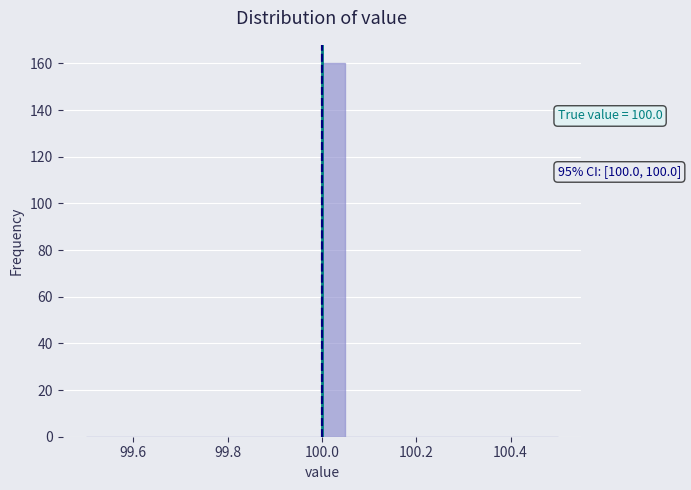

Around what value on the x-axis is the tallest bar? Give the approximate position of its centre, as read against the axis.

100.02